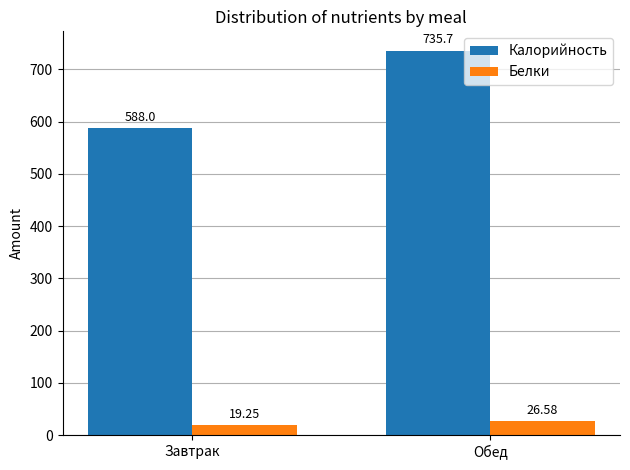

Which series has the largest total across all categories?

Калорийность